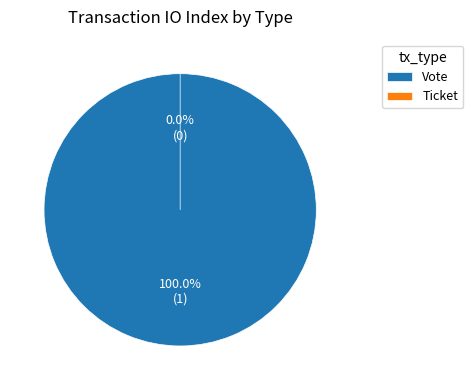

To the nearest percent, what is the average slice percentage?

50%